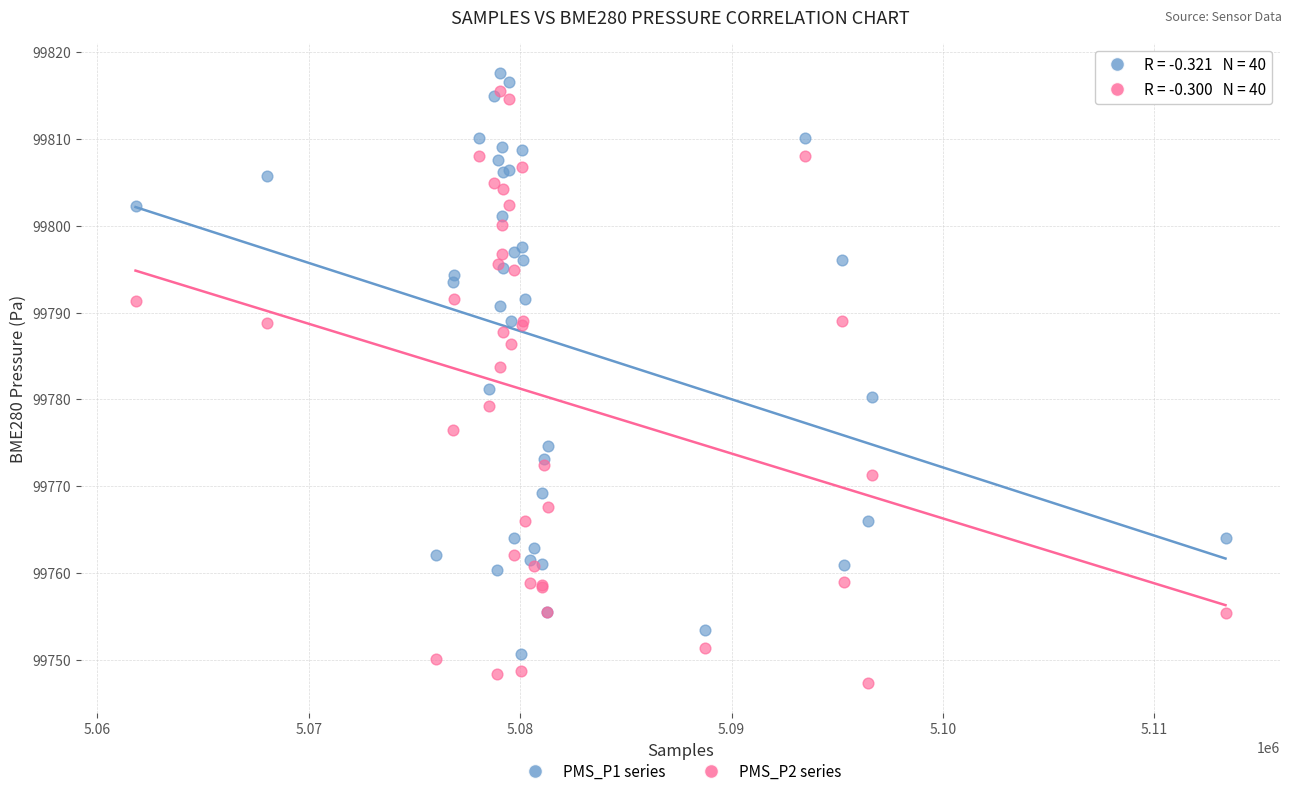

Which series reaches the minimum Y coordinate?

PMS_P2 series